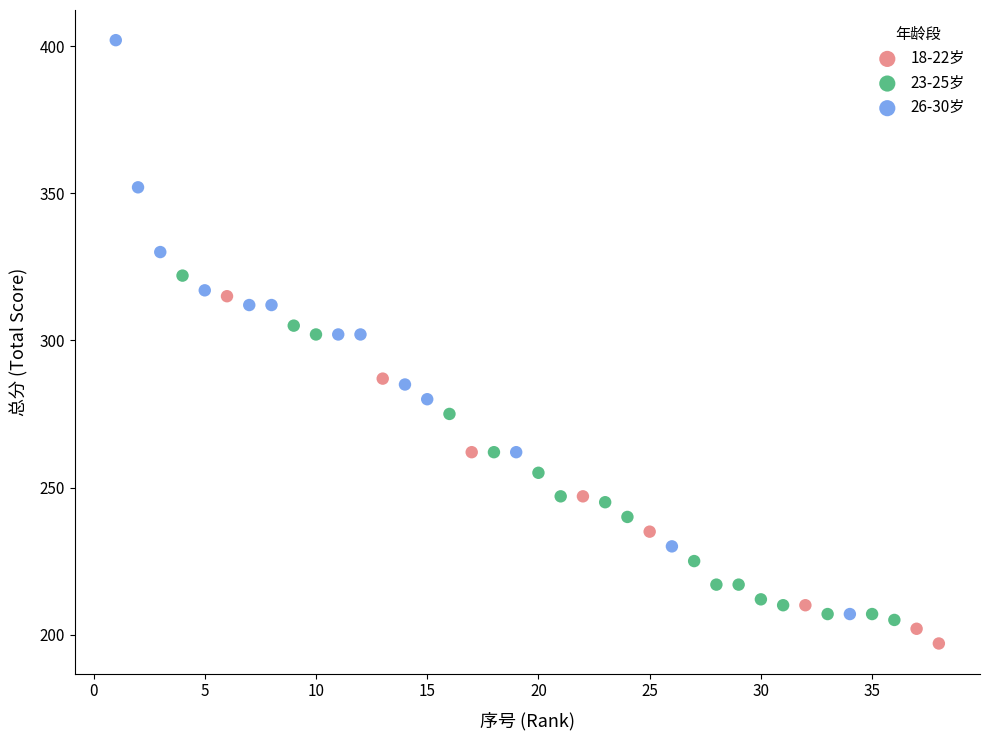

Which series has the largest Y range (max minus min)?

26-30岁